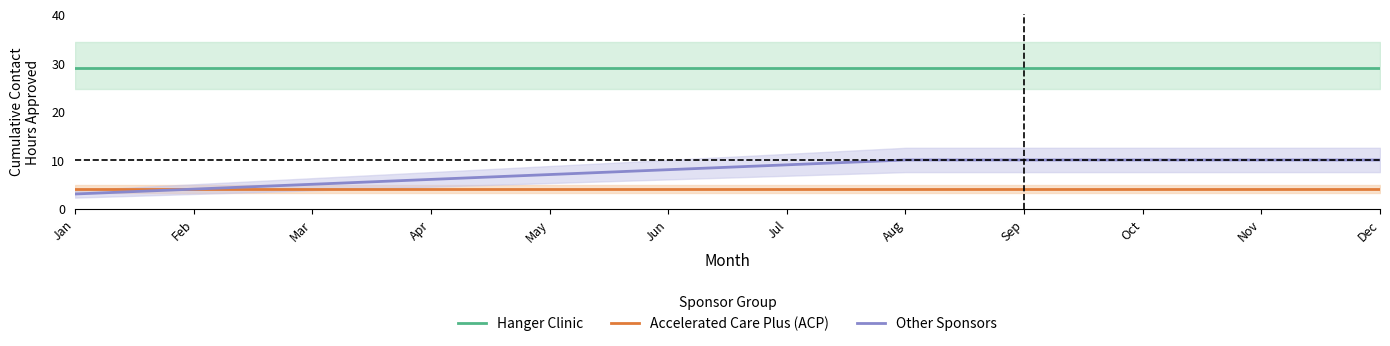

The value of Accelerated Care Plus (ACP) at Jul is 1. True or false?

False